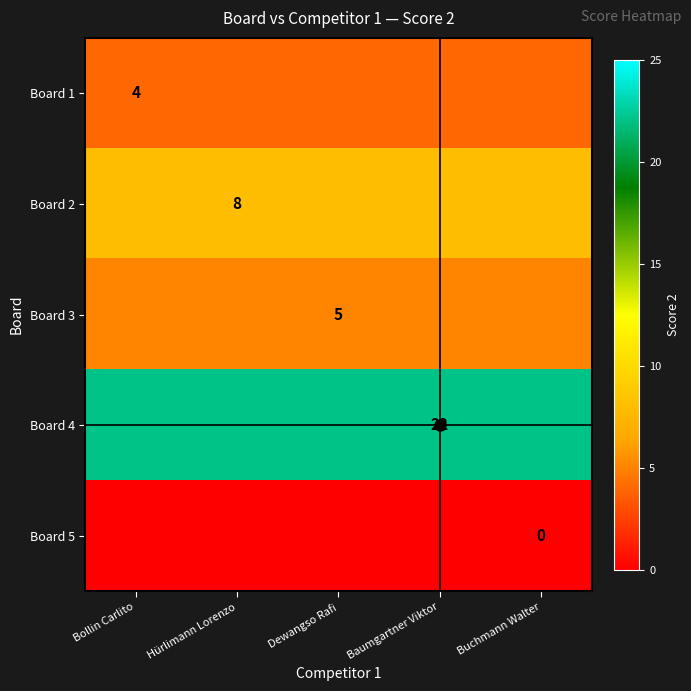

How many data points does each series have?

5